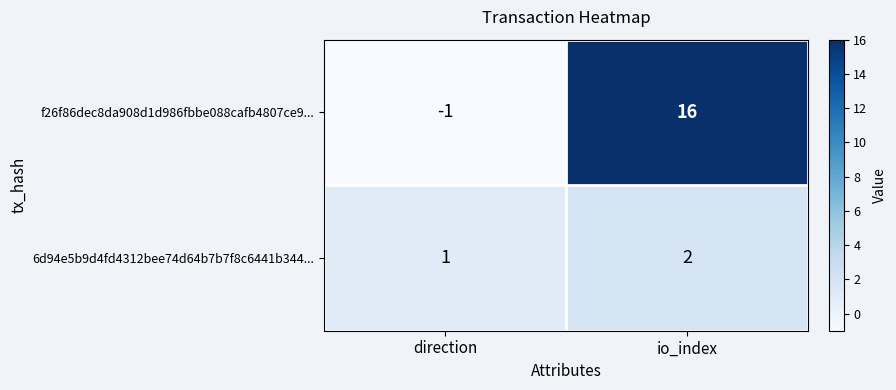

Reading left to right, transcribe all the data shown in this chart.

f26f86dec8da908d1d986fbbe088cafb4807ce9...: -1	16
6d94e5b9d4fd4312bee74d64b7b7f8c6441b344...: 1	2